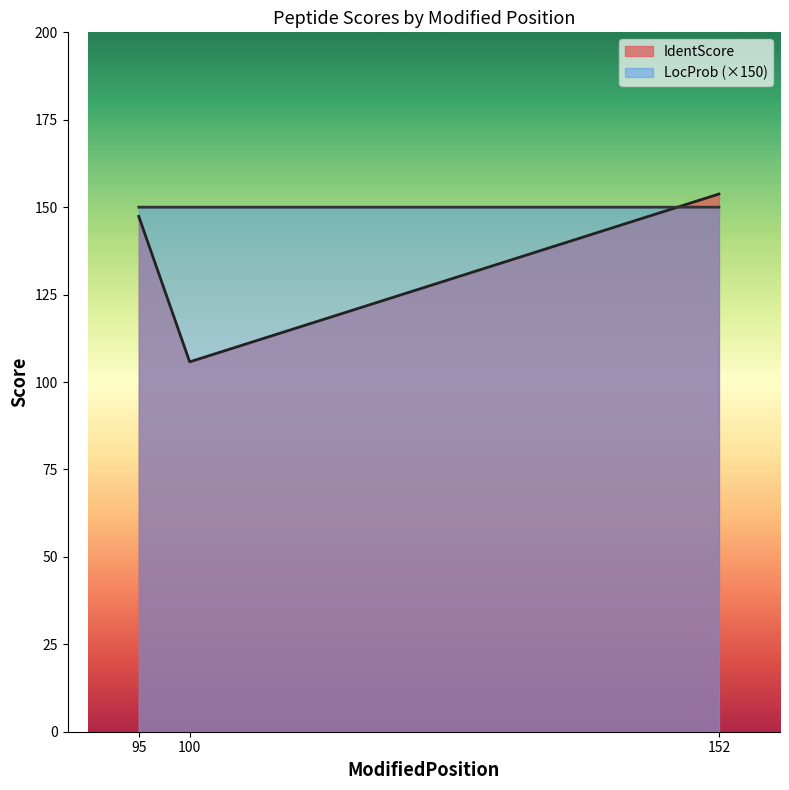

Reading left to right, what are all the values shown in this chart?

IdentScore: 147.4	105.8	153.8
LocProb: 150.0	150.0	150.0